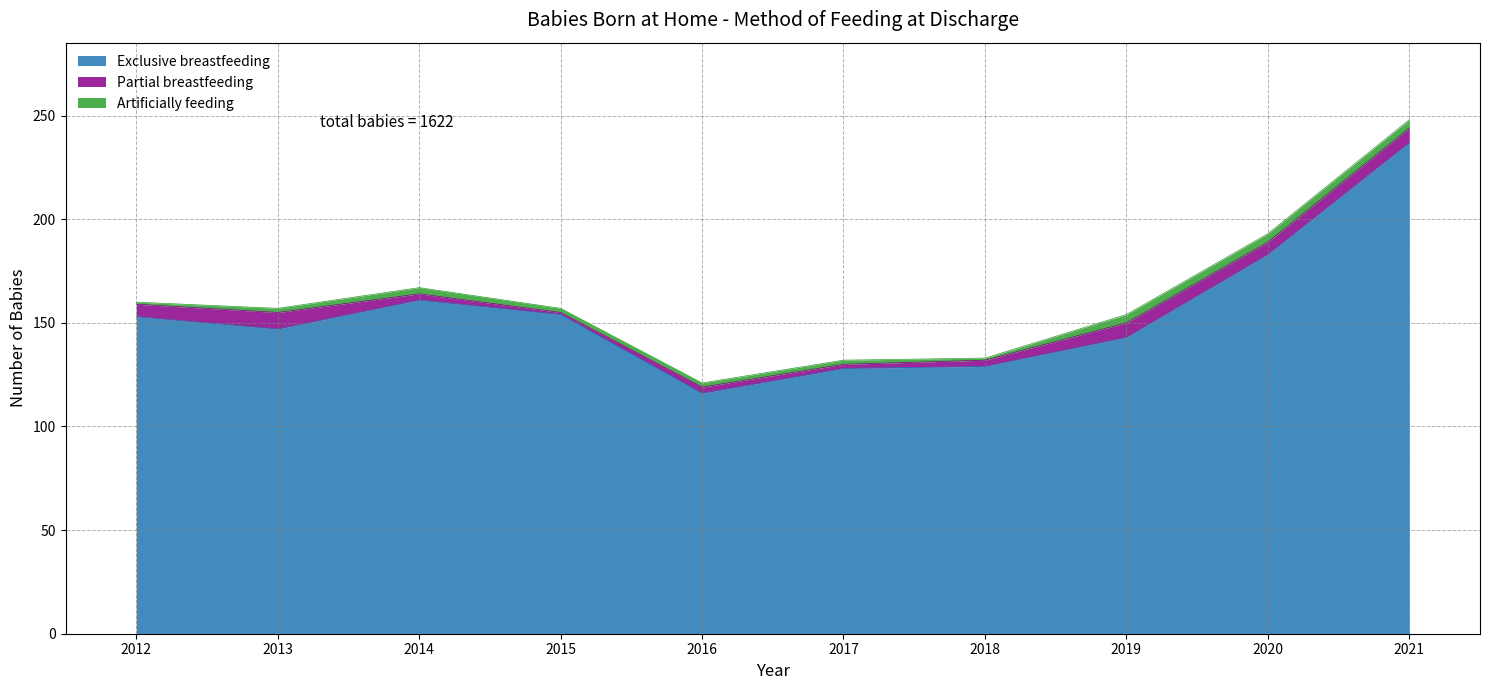

In Partial breastfeeding, how many points are lower than both neighbors (excluding endpoints)?

3